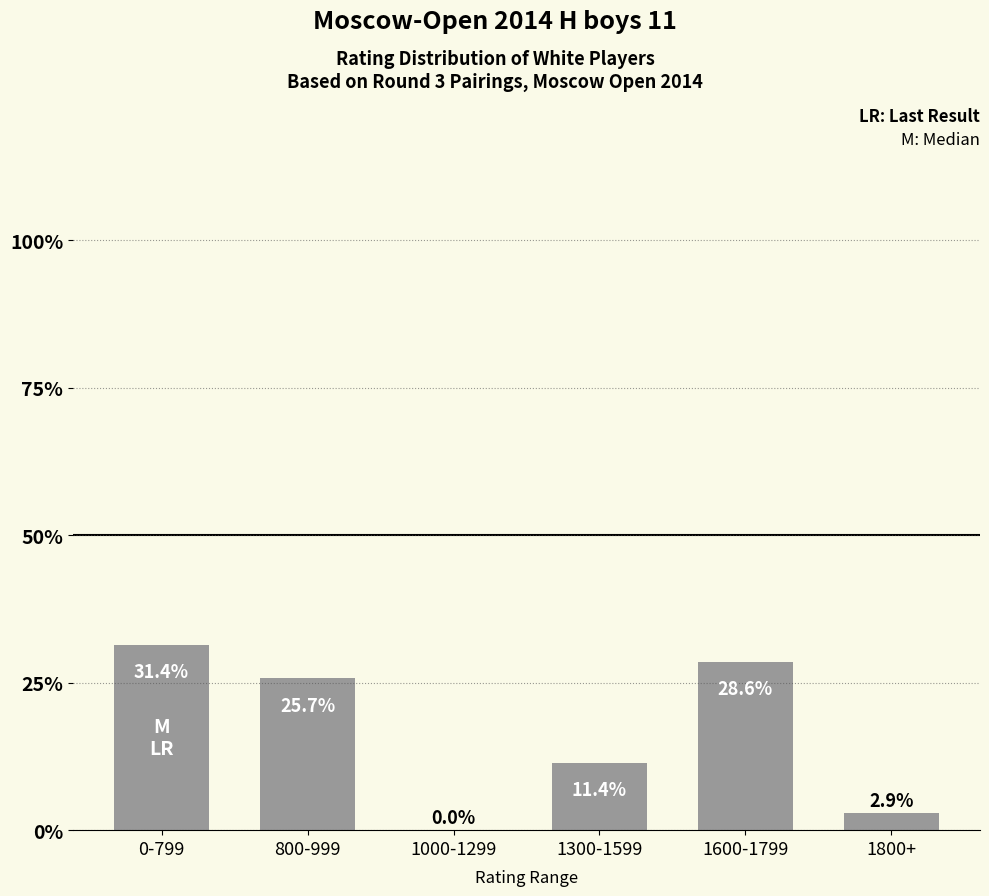

Reading left to right, list all the values displayed in this chart.

31.4	25.7	0.0	11.4	28.6	2.9